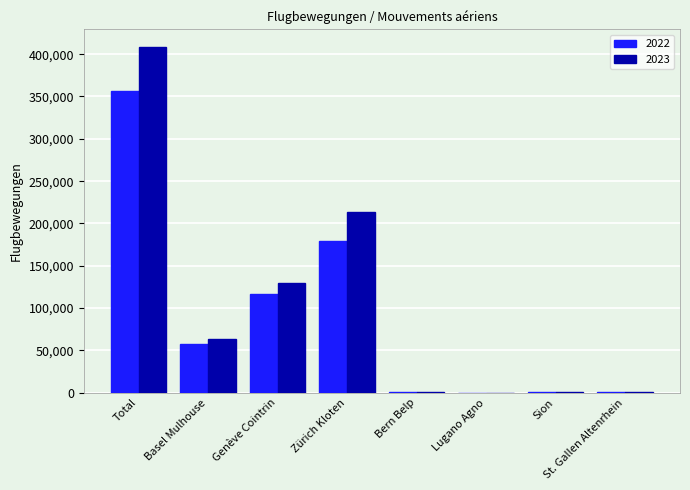

The value of 2023 at Total is 591479. True or false?

False